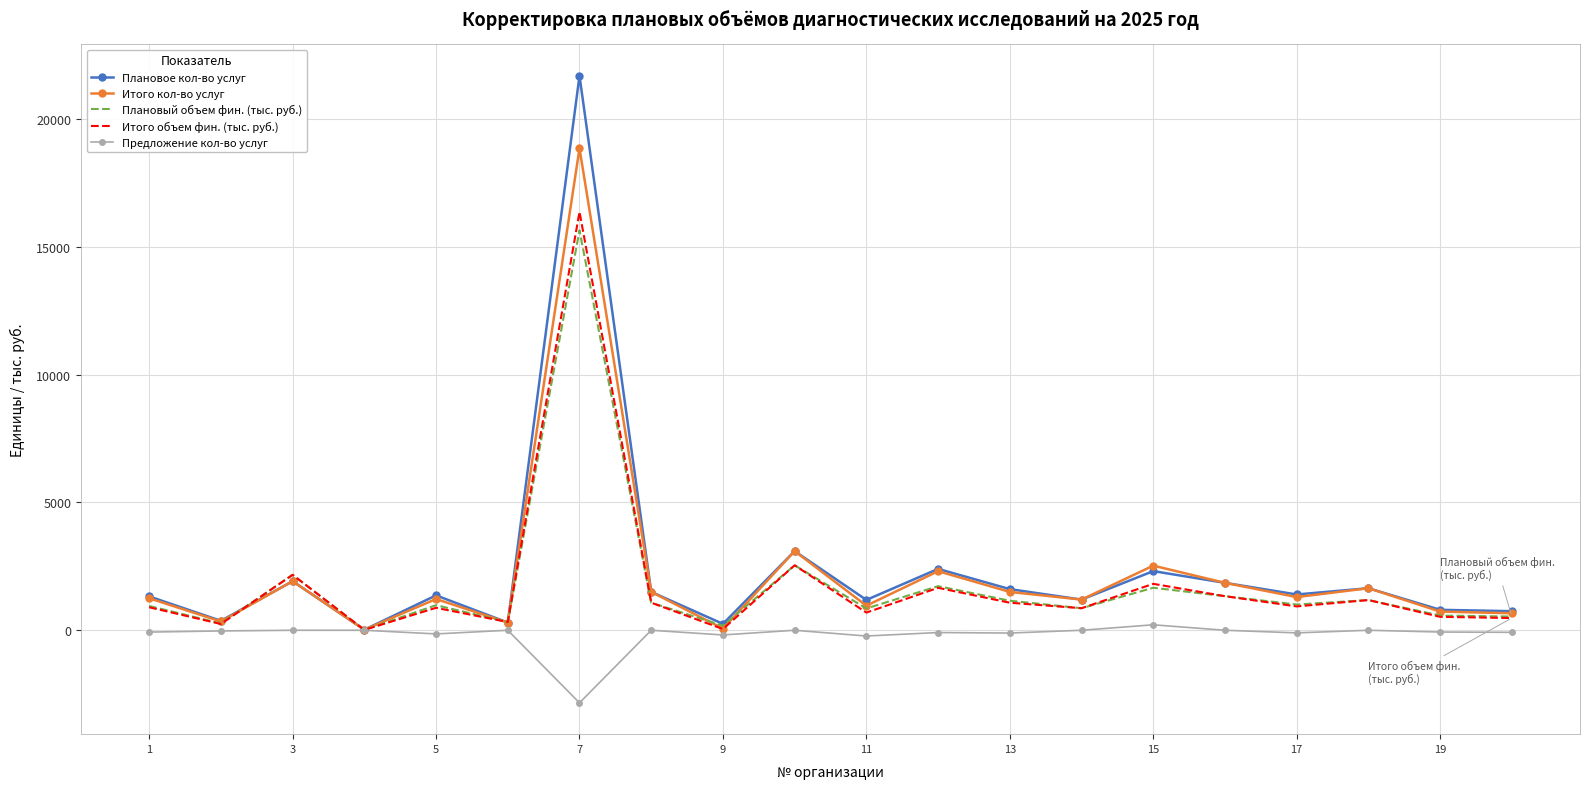

What is the highest value of the Плановый объем фин. (тыс. руб.) series?

15645.4